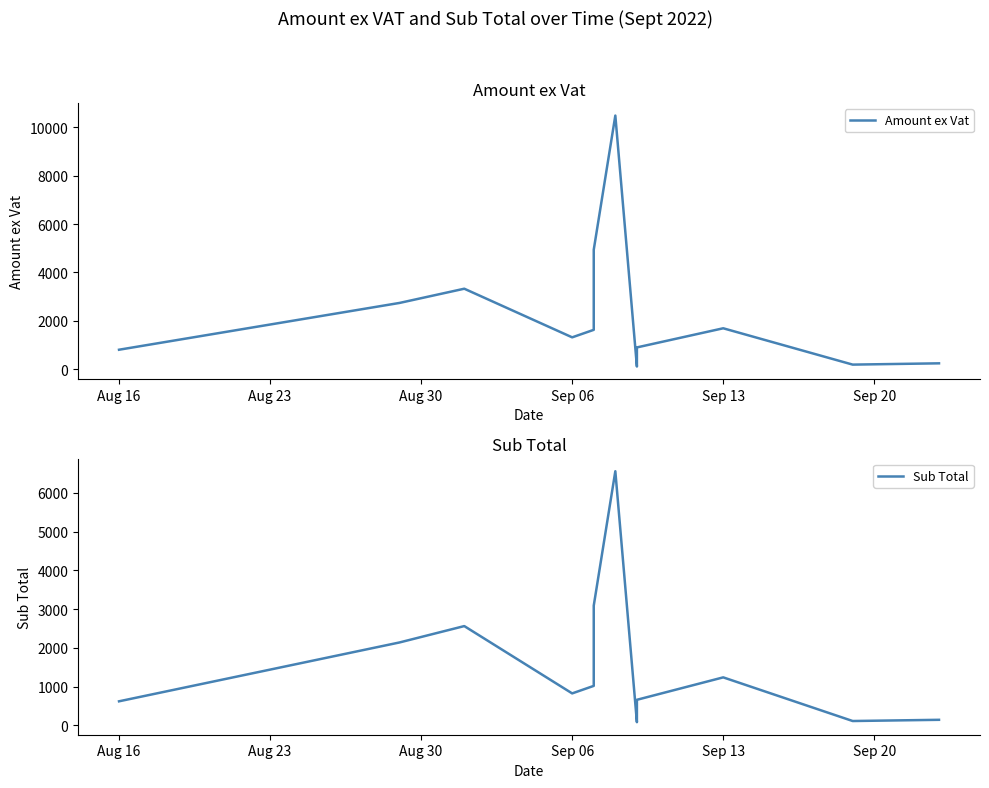

How many data points in Sub Total are less than 658?

8